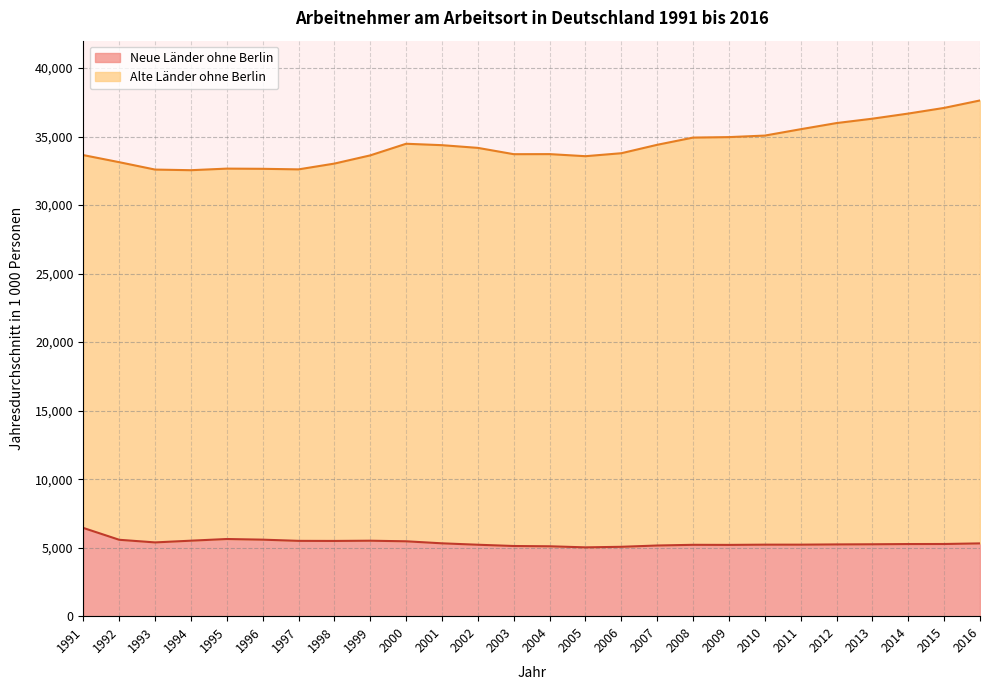

Is it true that Neue Länder ohne Berlin equals 3635.6 at 1995?

False